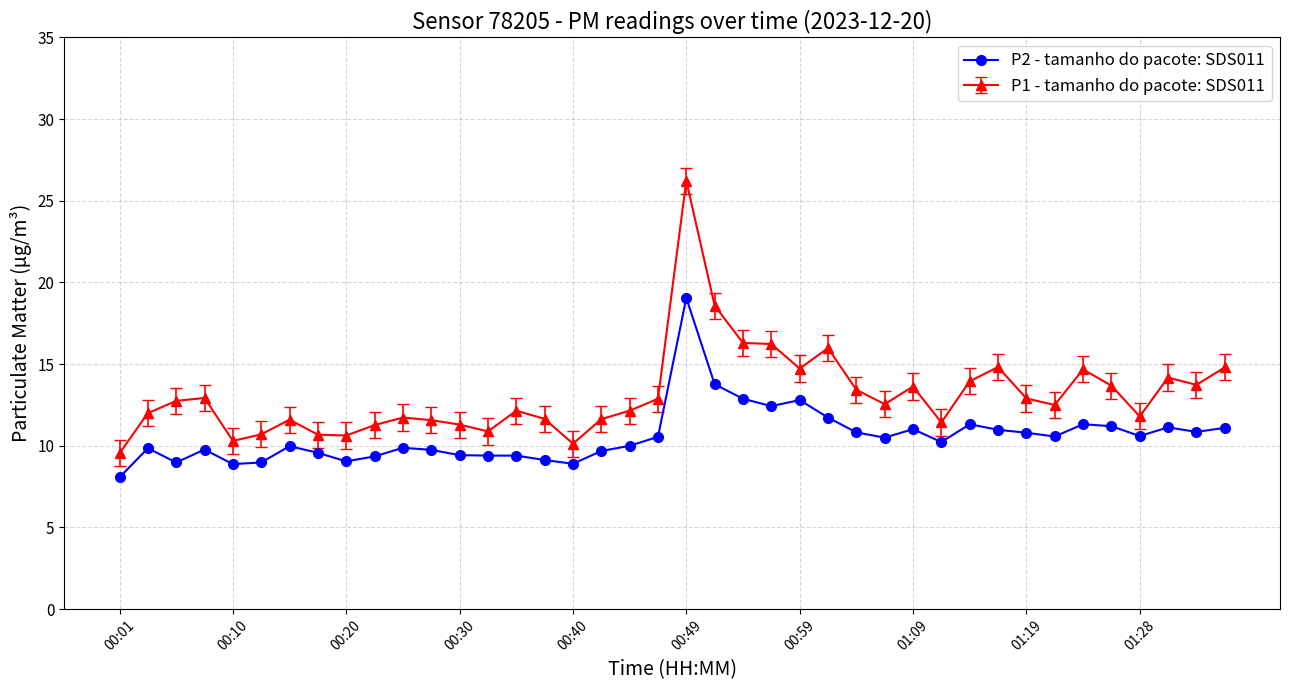

Which series has the widest spread of values?

P1 - tamanho do pacote: SDS011